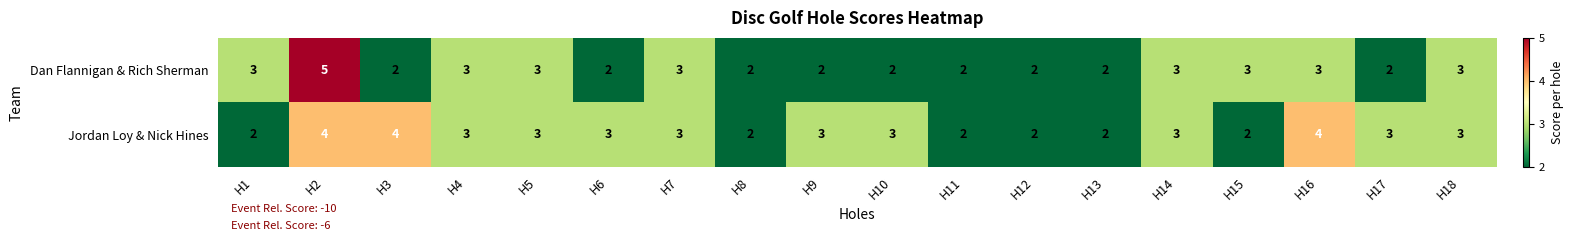

The Jordan Loy & Nick Hines series shows 6 at H2. True or false?

False